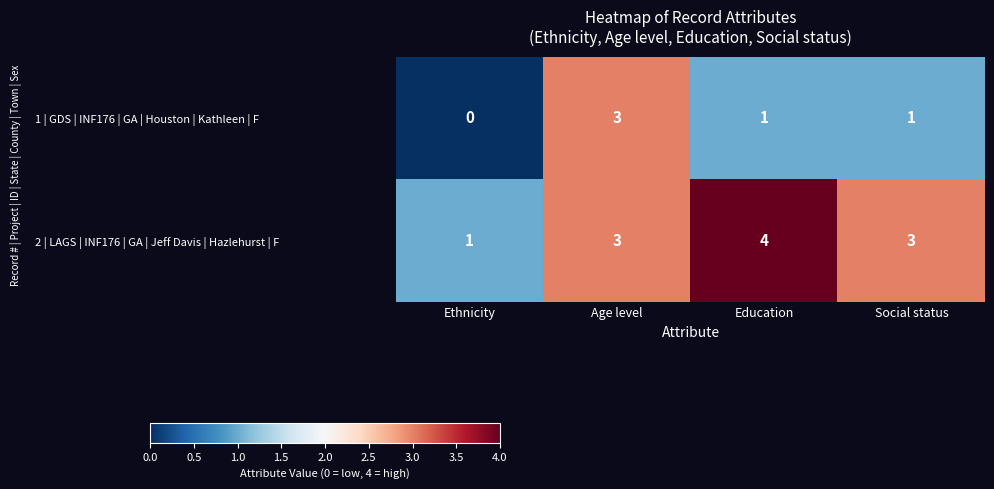

How many 1 | GDS | INF176 | GA | Houston | Kathleen | F values are between 1 and 3?

3